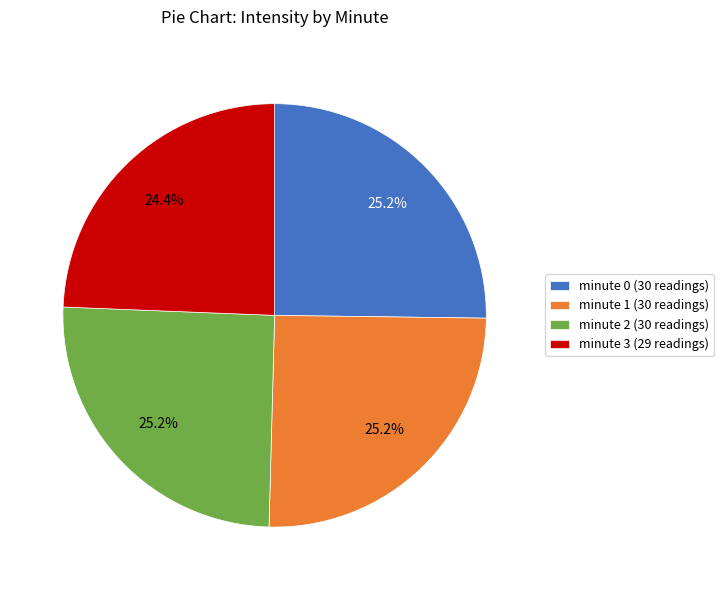

Combined, what portion of the pie is minute 2 (30 readings) and minute 3 (29 readings)?

49.6%